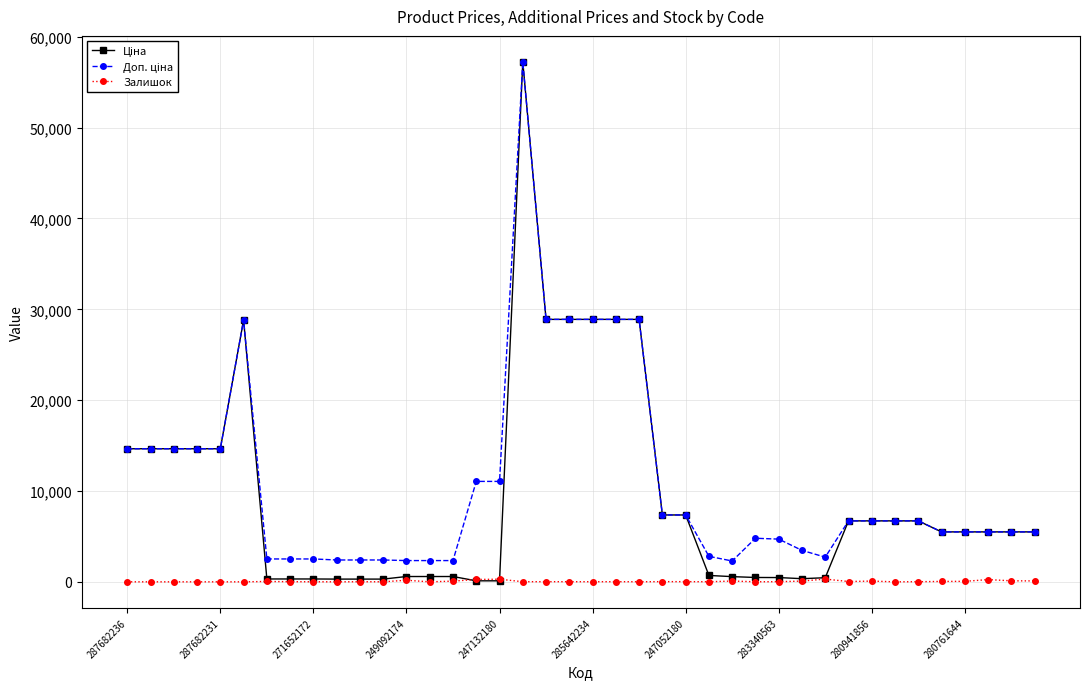

True or false: Залишок has more than 0 interior local peaks.

True